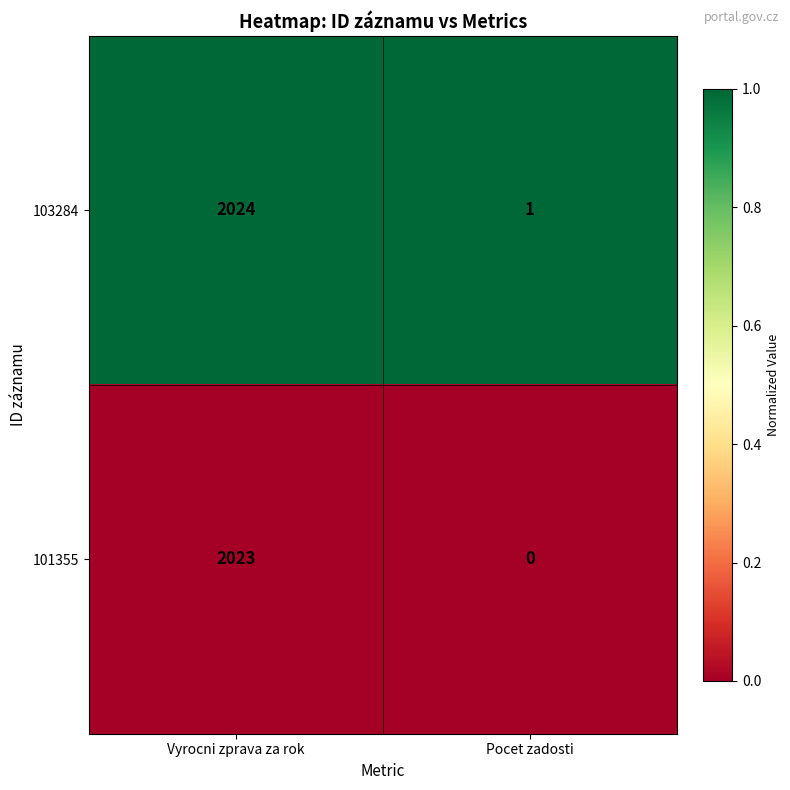

At which category is the sum across all series the highest?

Vyrocni zprava za rok